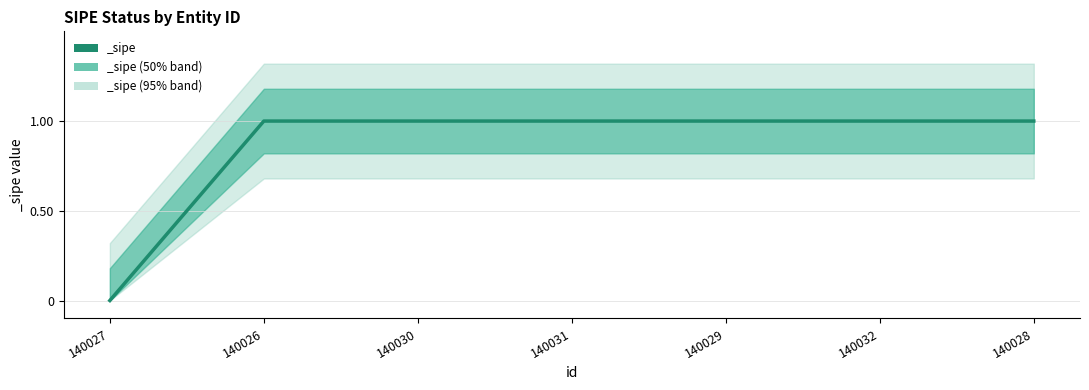

Rank the categories by value from lowest to highest.

140027, 140026, 140030, 140031, 140029, 140032, 140028